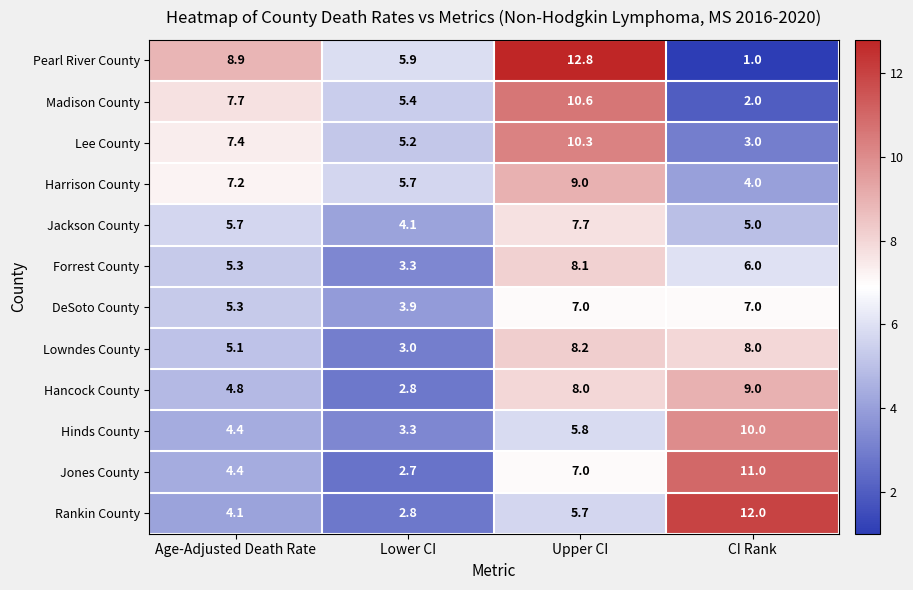

Which series has the largest total across all categories?

Pearl River County